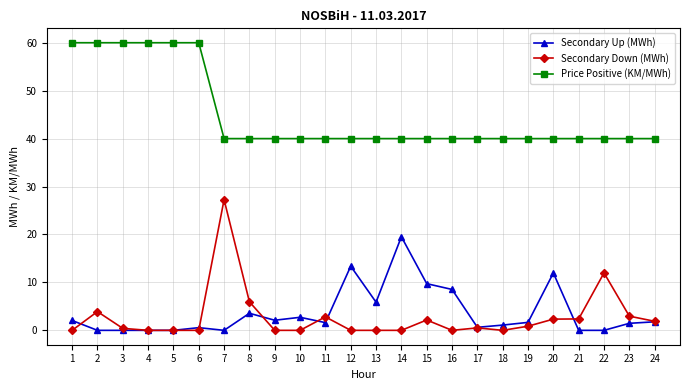

True or false: Secondary Up (MWh) and Price Positive (KM/MWh) intersect in this chart.

False